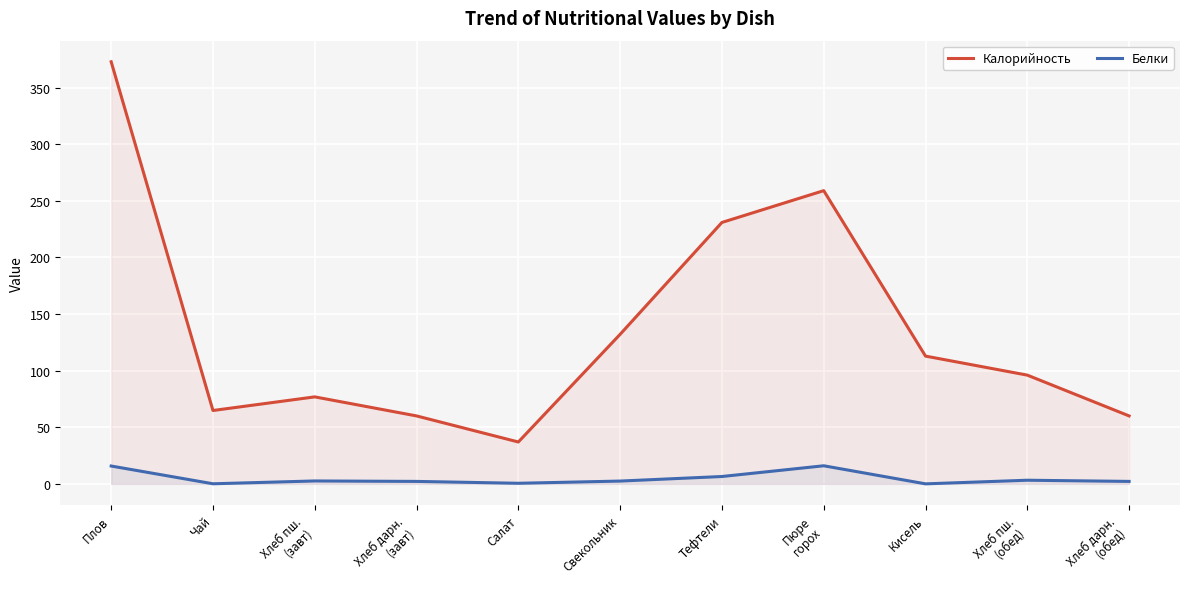

What is the sum of the Калорийность values at Чай and Салат?

101.8